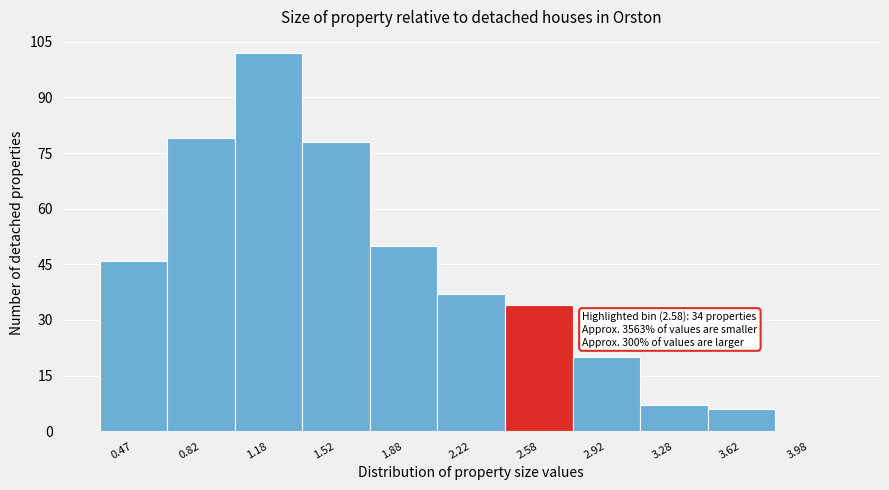

Which range on the x-axis has the tallest bar?

1.00 to 1.35